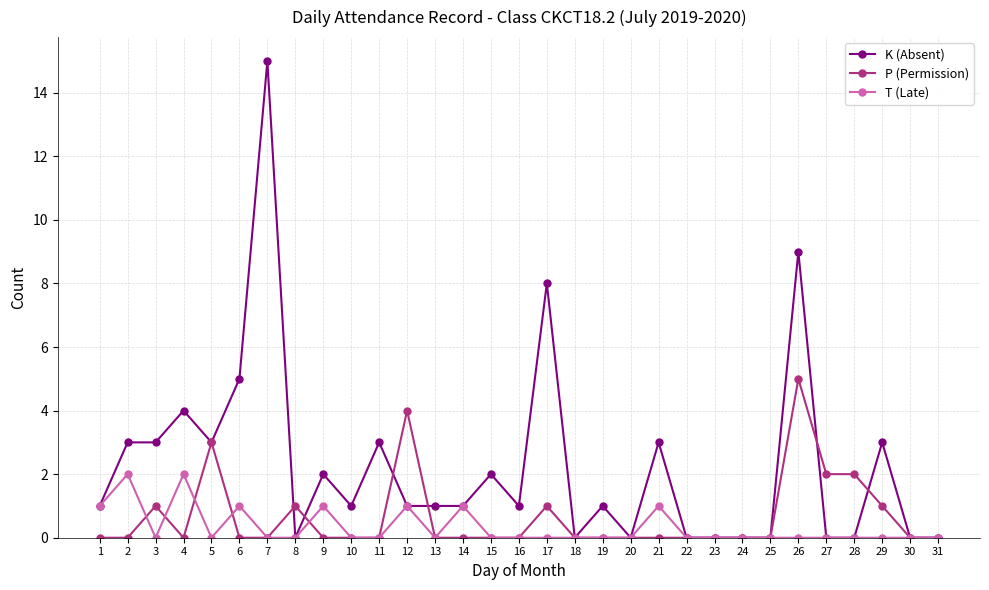

How many lines are shown in the chart?

3